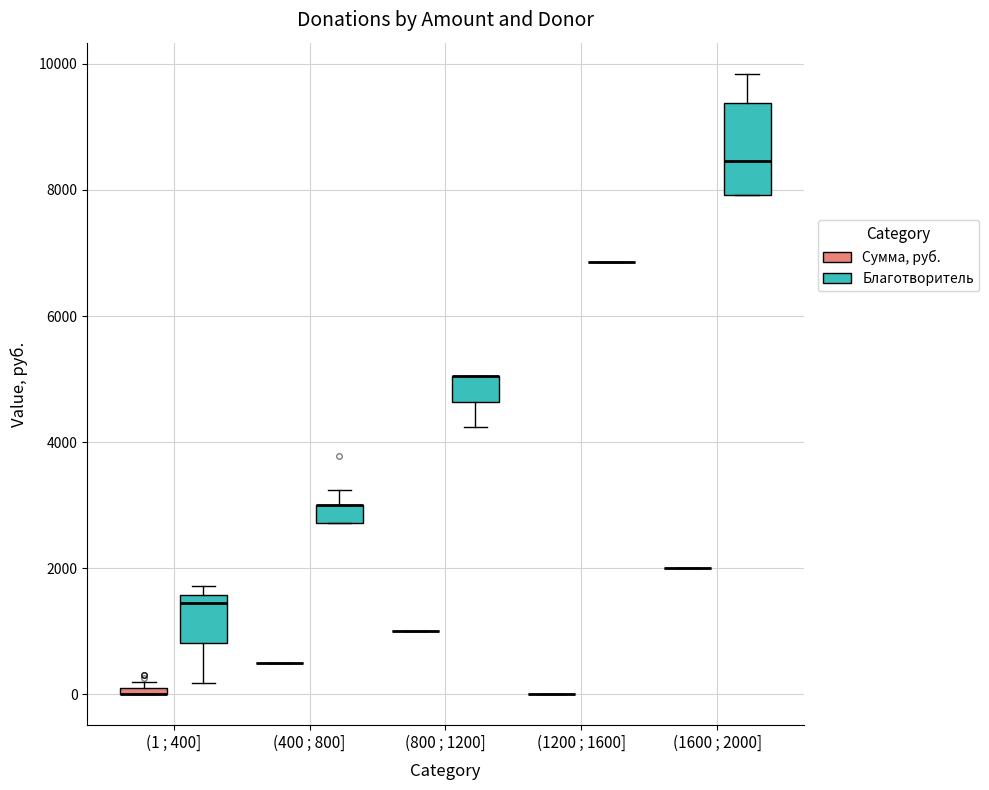

Where is the upper edge of the box for (1600 ; 2000] (Благотворитель) on the y-axis? The values are not printed on the chart, so give them approximately, as read against the axis.

9400